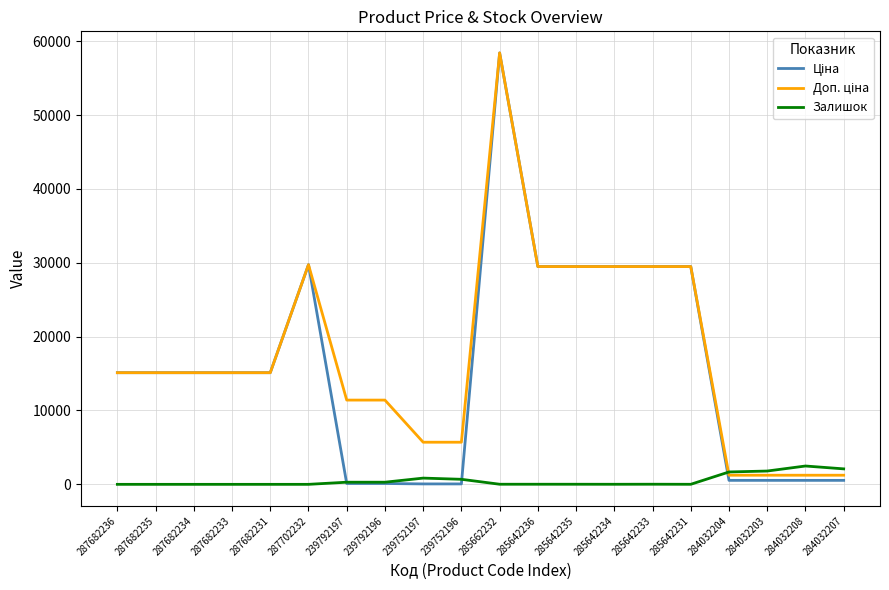

At which category does the chart reach its peak across all series?

285662232